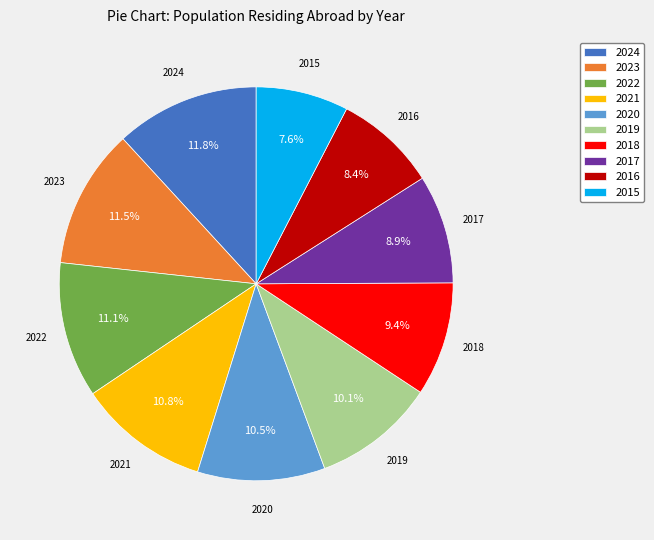

Which category has the smallest portion of the pie?

2015